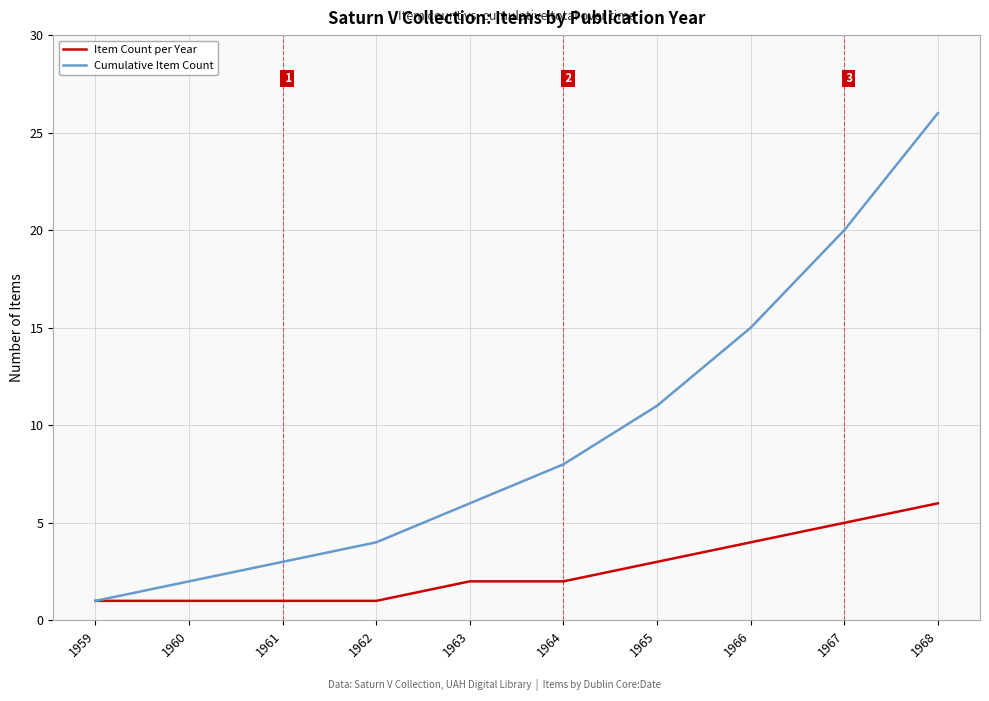

What is the difference between the highest and lowest values at 1968?

20